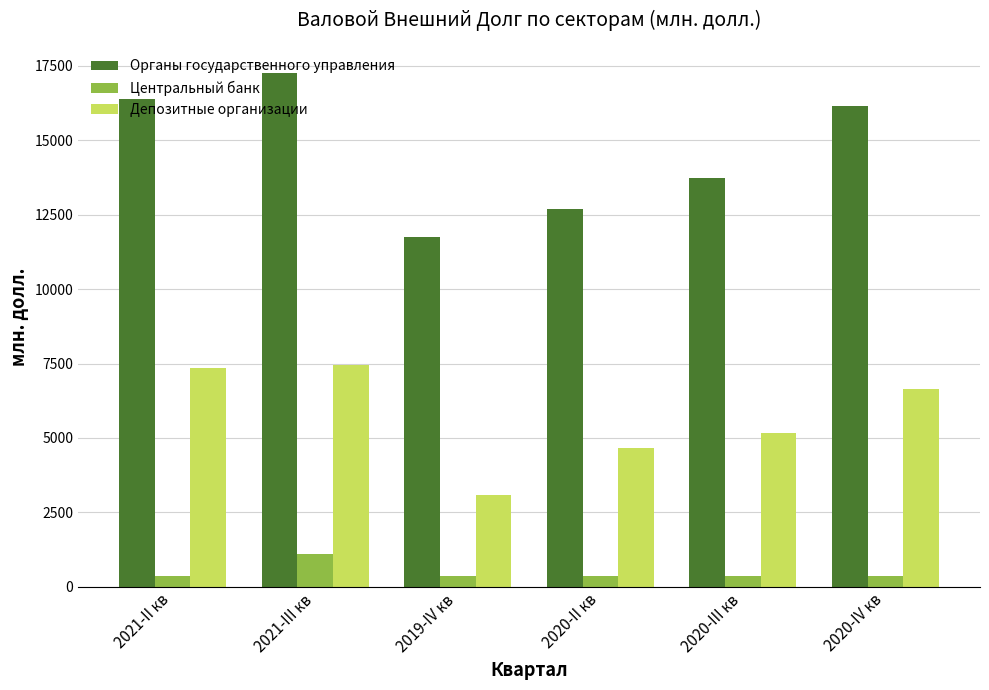

What is the label of the 6th bar from the right?

2021-II кв